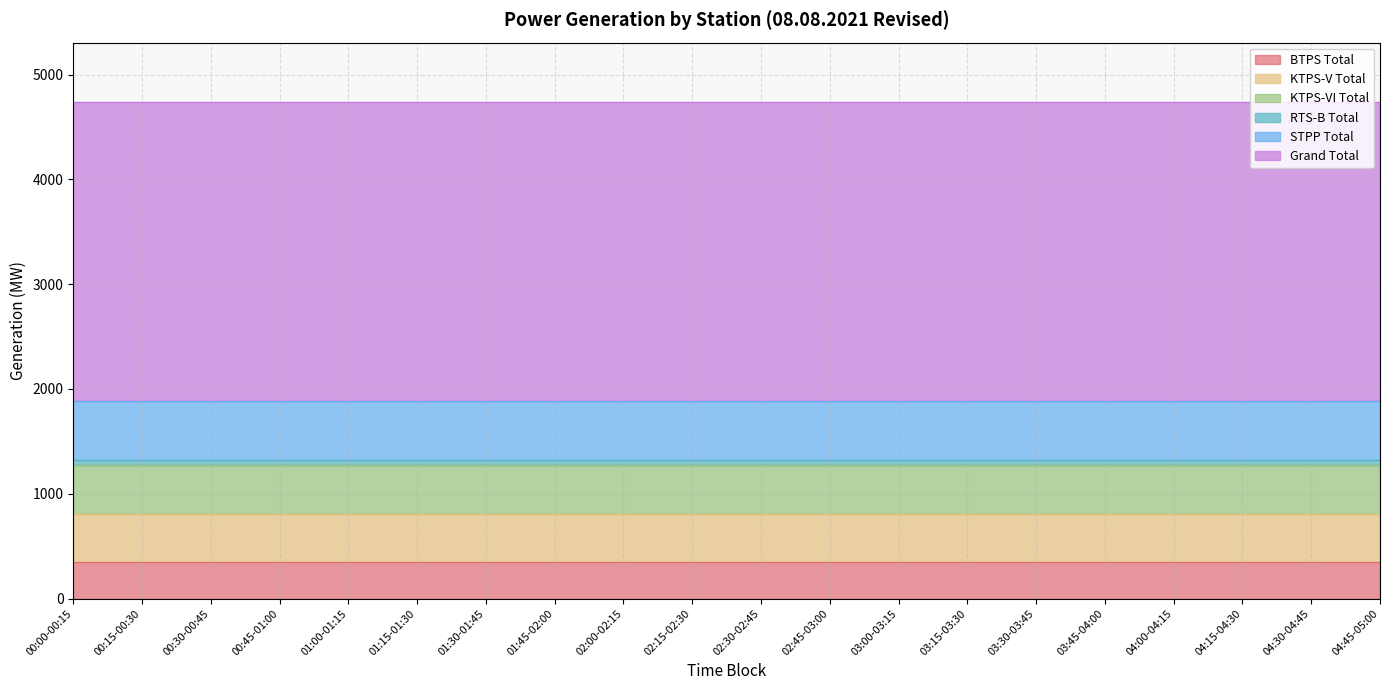

The Grand Total series shows 1318.8 at 04:00-04:15. True or false?

False